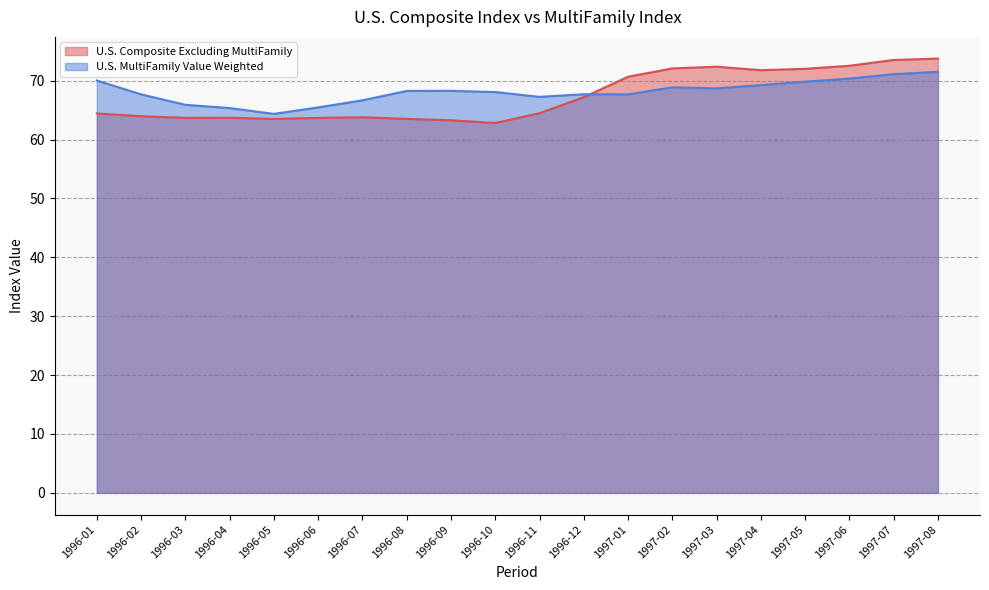

What is the difference between the highest and lowest values at 1997-03?

3.7